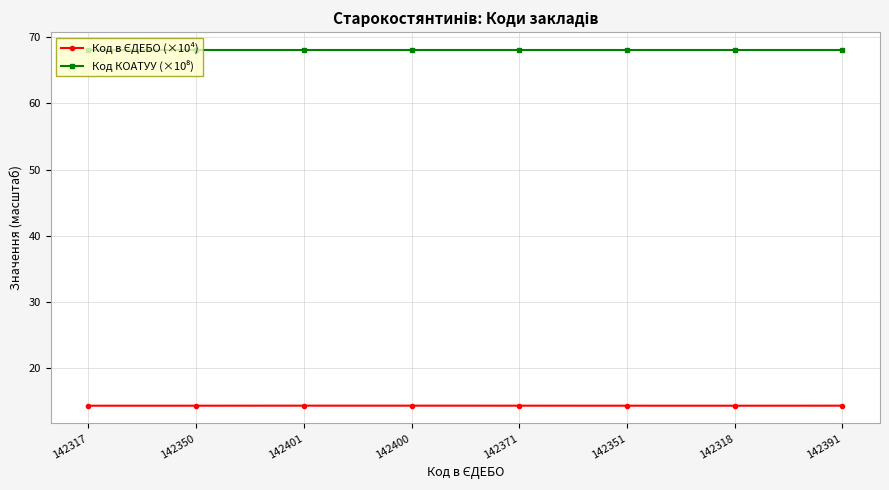

What is the total value across all series at 142400?

82.3